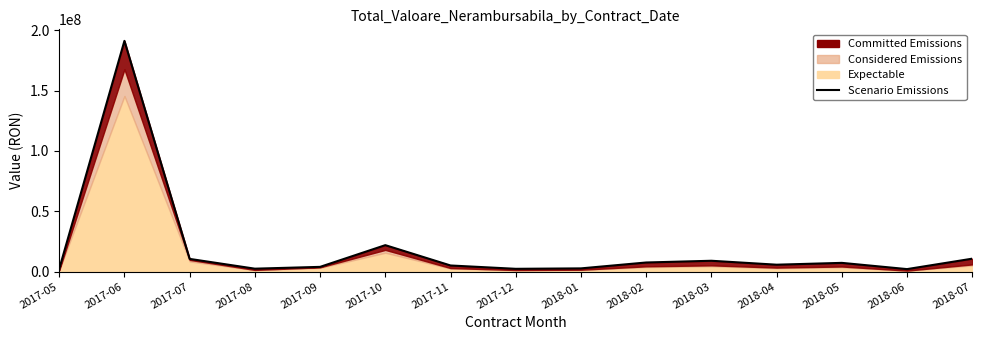

List the labels in order of value, smallest first.

2018-06, 2017-05, 2017-12, 2017-08, 2018-01, 2017-09, 2017-11, 2018-04, 2018-05, 2018-02, 2018-03, 2017-07, 2018-07, 2017-10, 2017-06